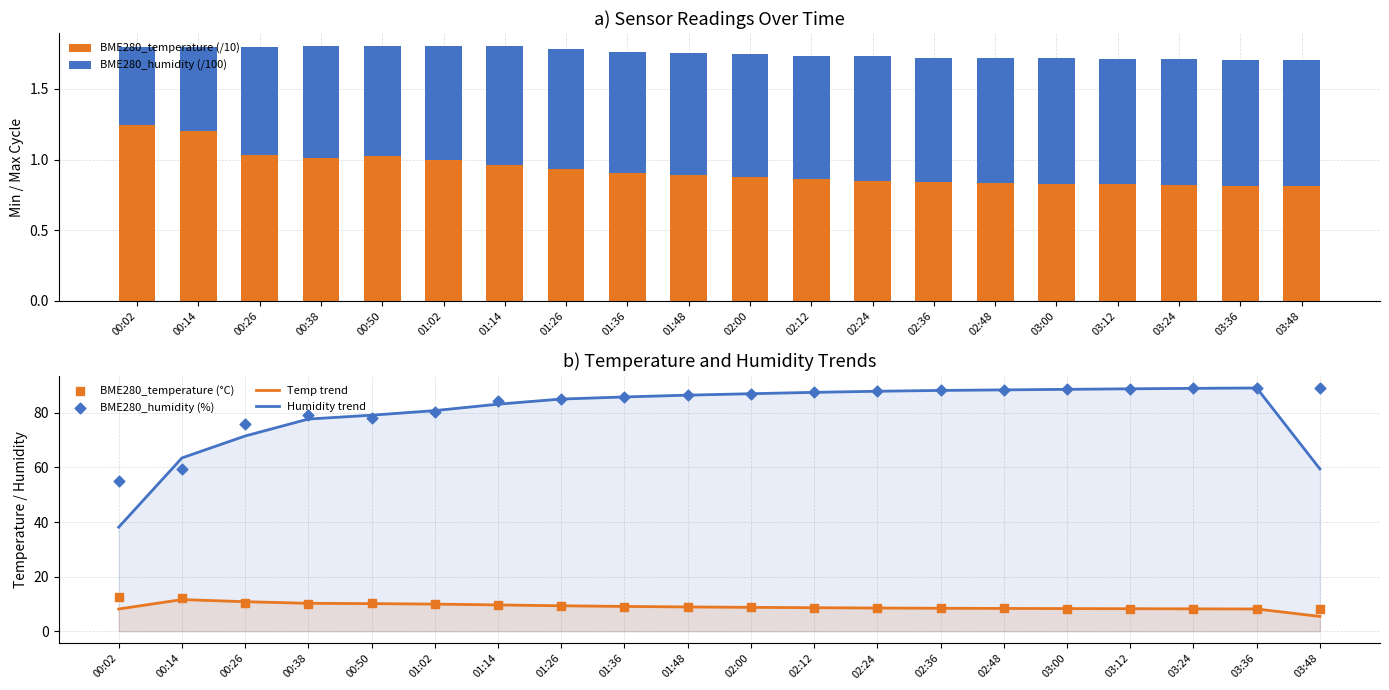

Which series contains the lowest Y value?

BME280_humidity (/100)